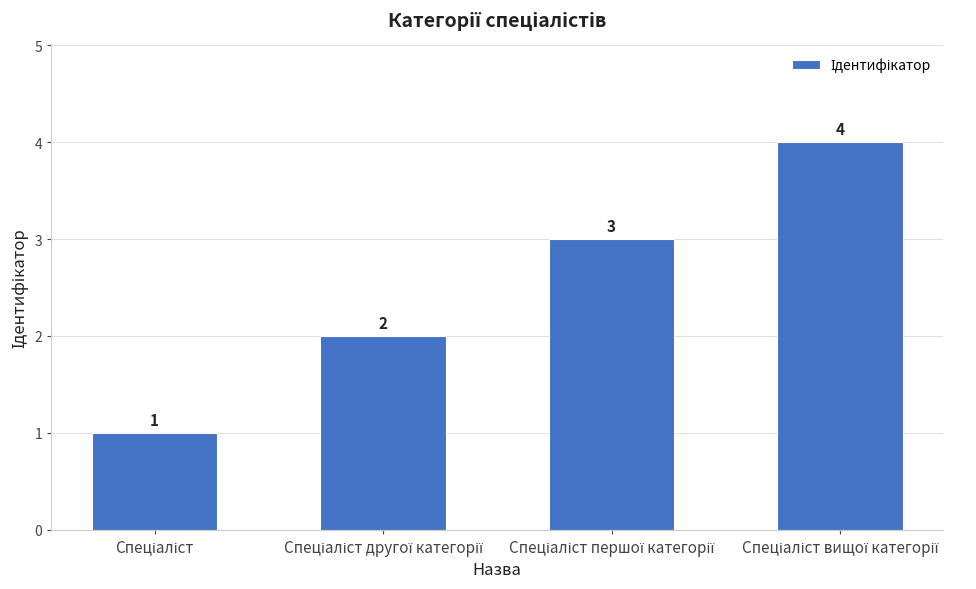

What is the difference between the maximum and minimum values?

3